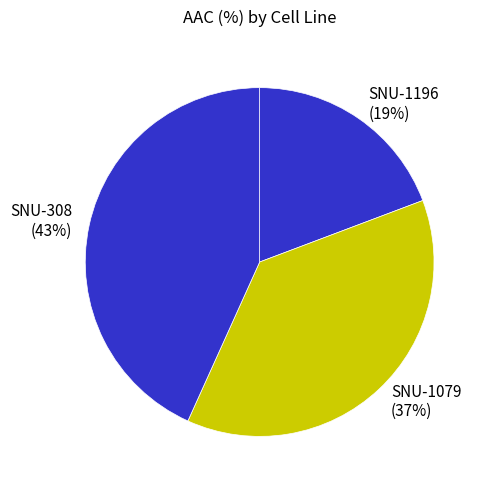

What is the ratio of the value at SNU-1079 to the value at SNU-1196?

1.9